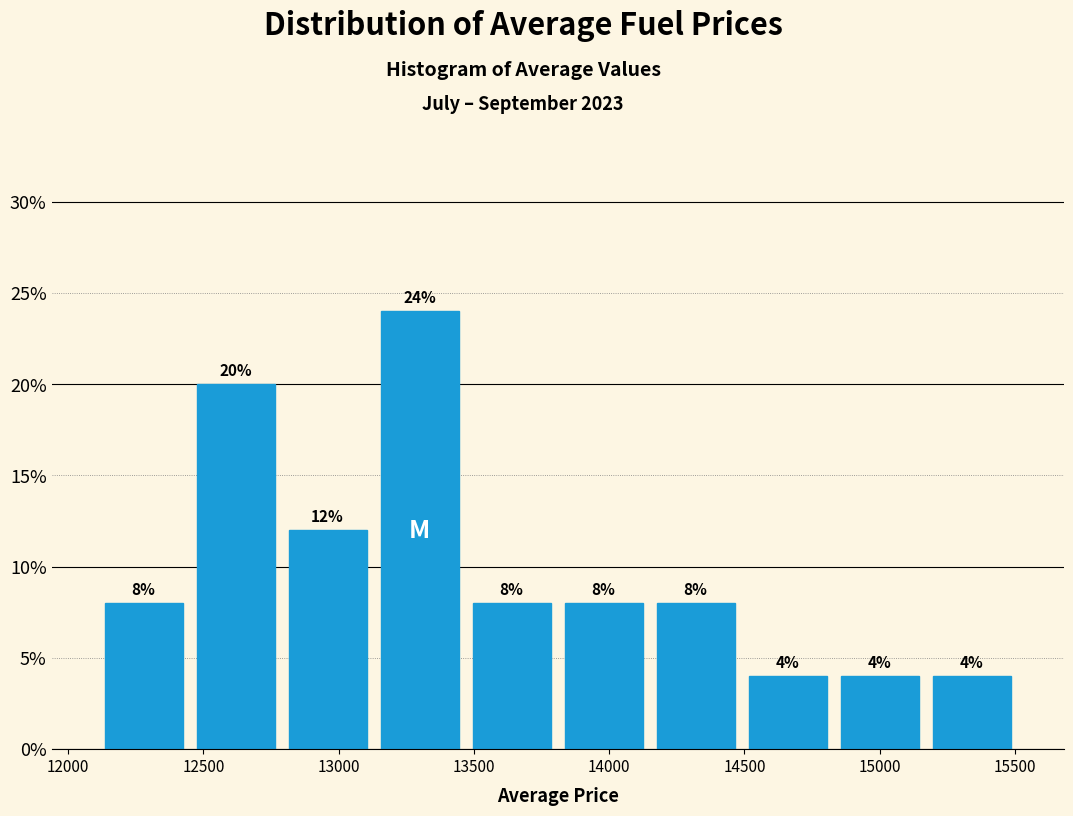

Over which range of the x-axis is the bar tallest?

13150 to 13450